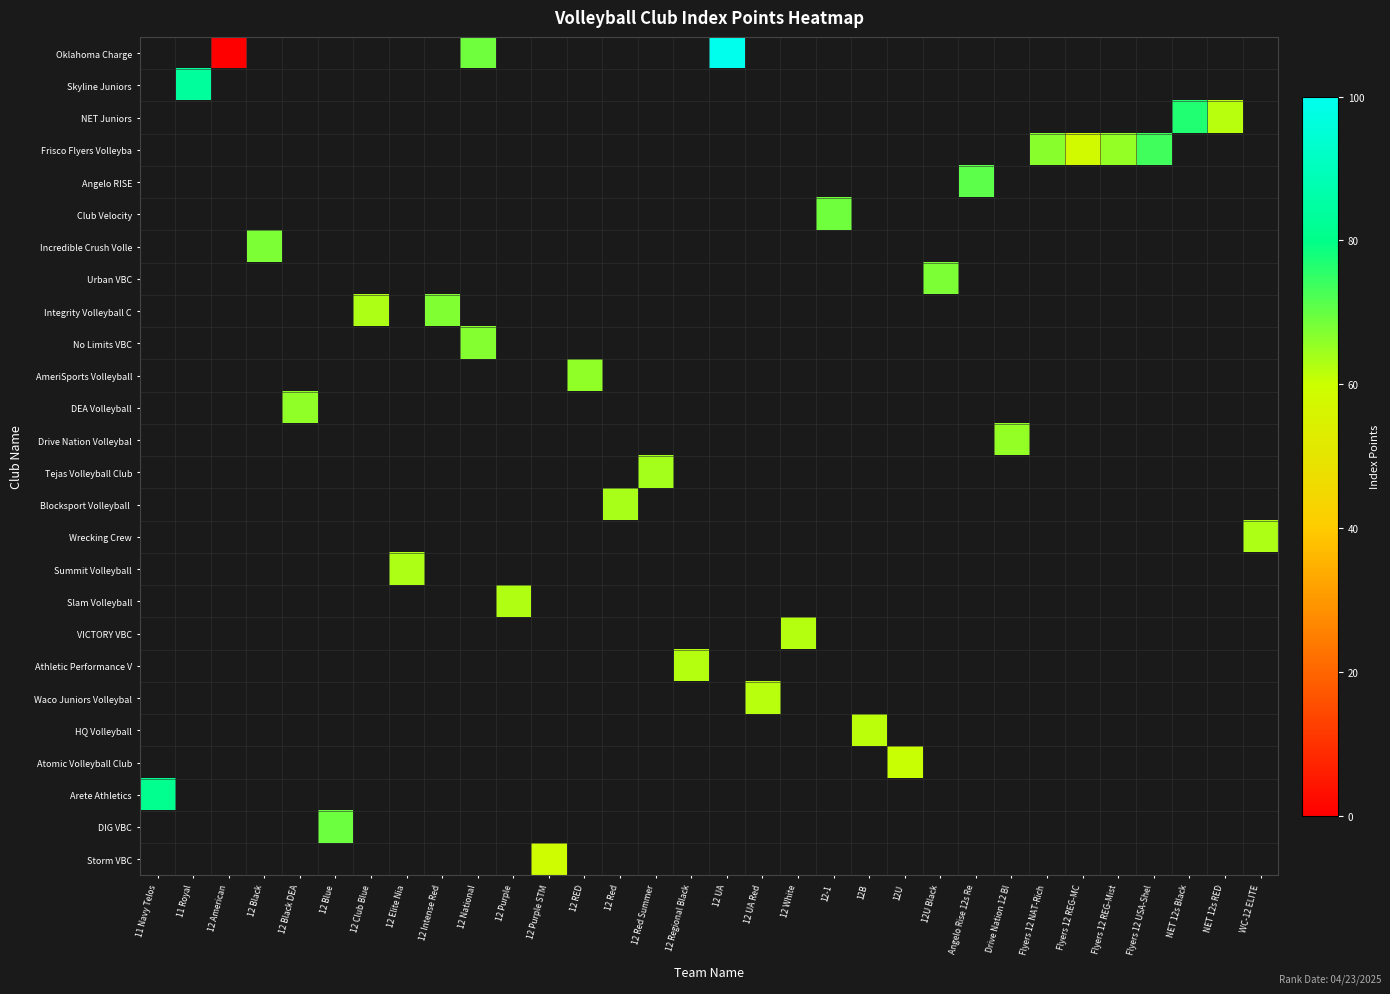

How many values in row_20 are above zero?

1